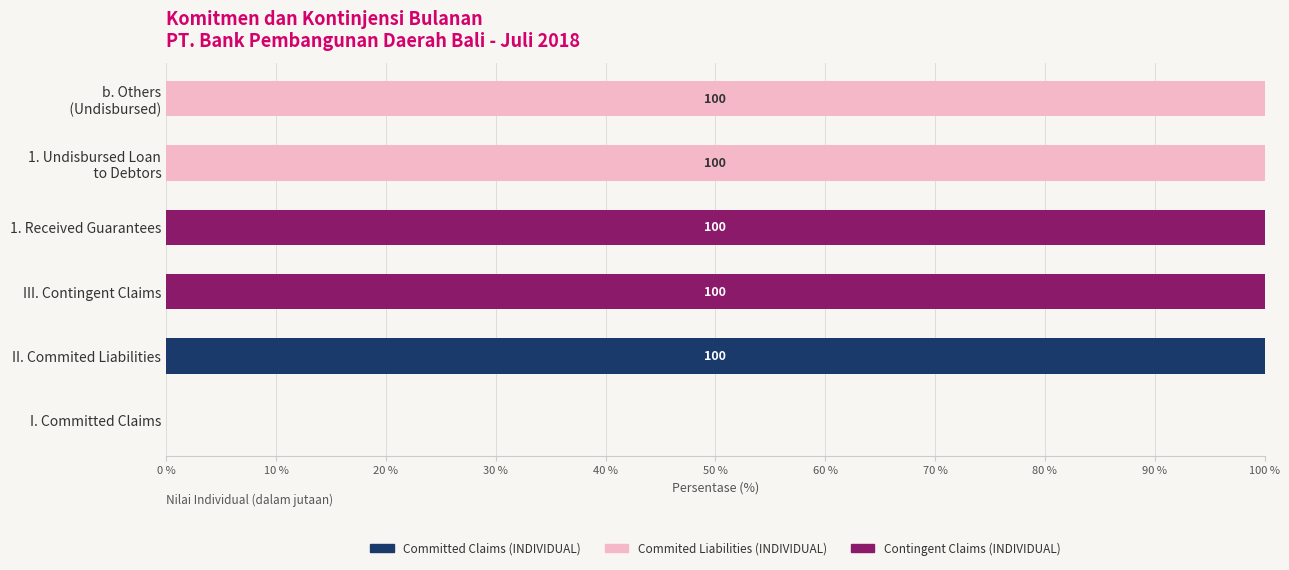

What is the total value across all series at 1. Received Guarantees?

100